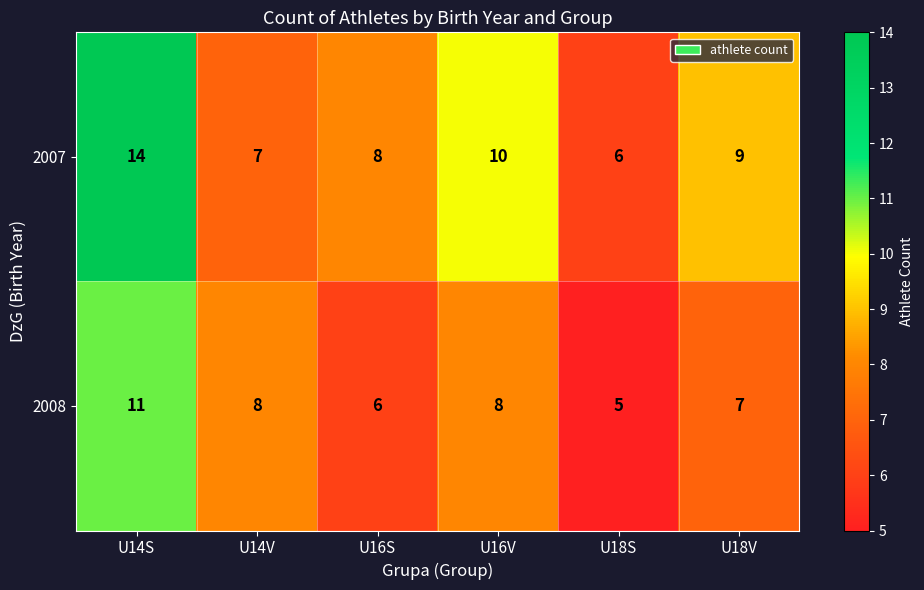

The 2008 series shows 5 at U14V. True or false?

False